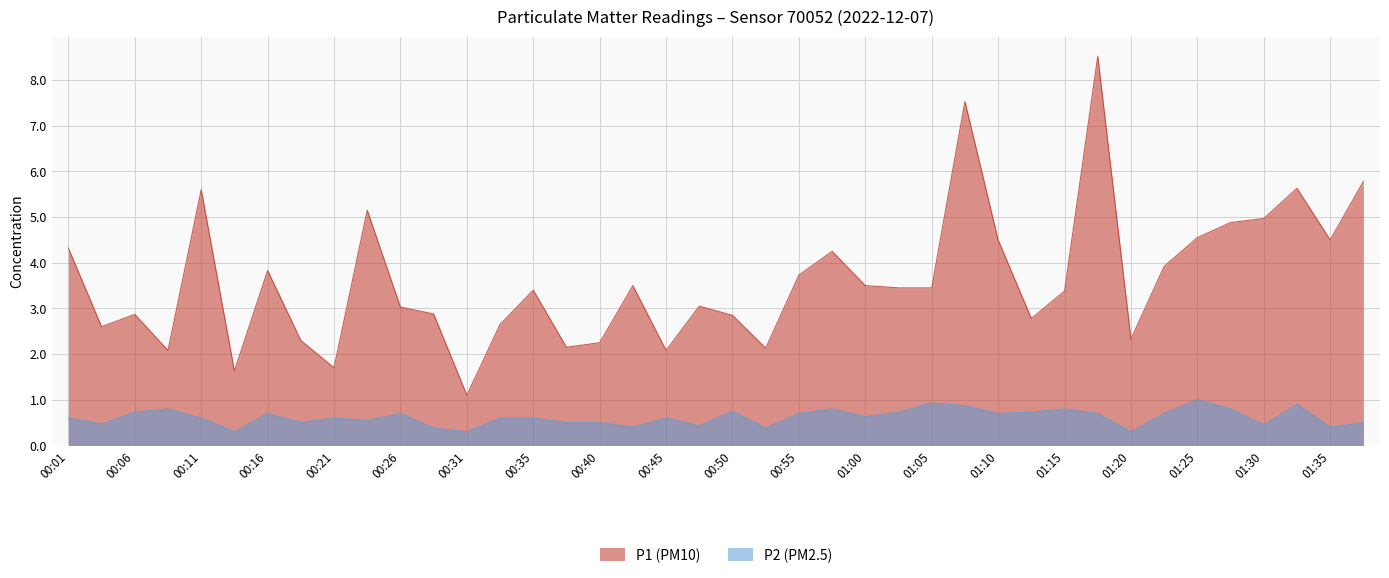

True or false: P1 and P2 intersect in this chart.

False